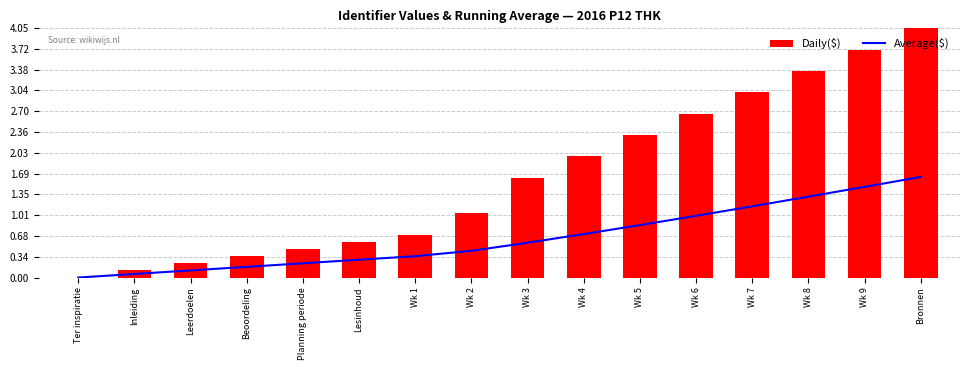

What is the difference between the Average($) values at Wk 2 and Beoordeling?

0.3